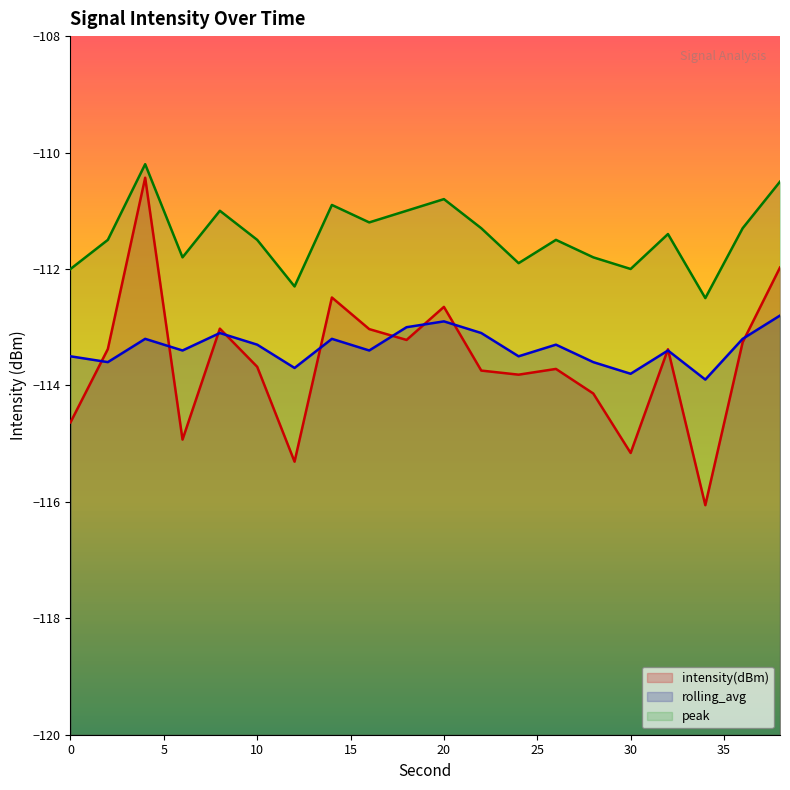

Which has a higher value, 32 or 0?

32